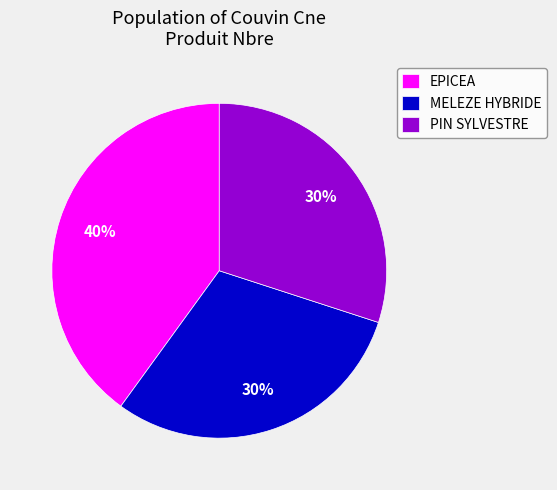

Which category has the biggest portion of the pie?

EPICEA